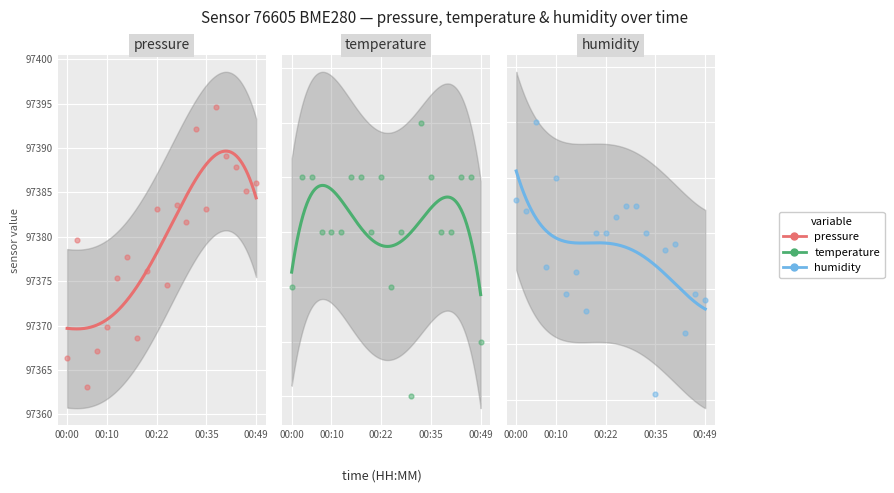

Is the value of humidity at 12 greater than the value of temperature at 19?

Yes